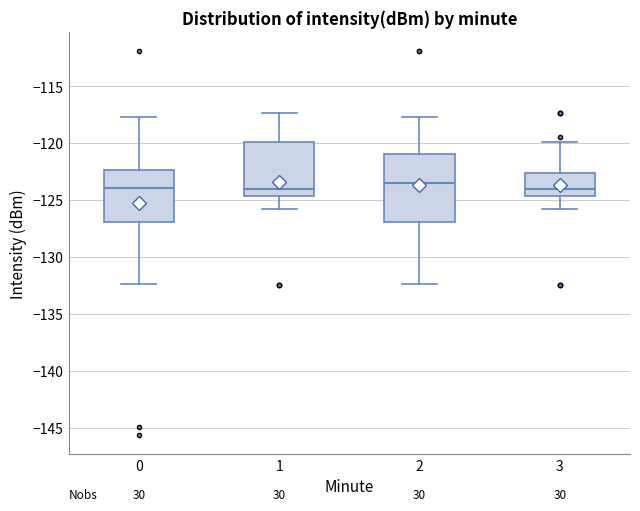

Reading left to right, read every box against the y-axis: the position of its median line, the range the box covers, and the ends of its whiskers. The values are not printed on the chart, so give them approximately, as read against the axis.

0: median -124.0, box -127.0 to -122.5, whiskers -132.5 to -117.5
1: median -124.0, box -124.5 to -120.0, whiskers -126.0 to -117.5
2: median -123.5, box -127.0 to -121.0, whiskers -132.5 to -117.5
3: median -124.0, box -124.5 to -122.5, whiskers -126.0 to -120.0